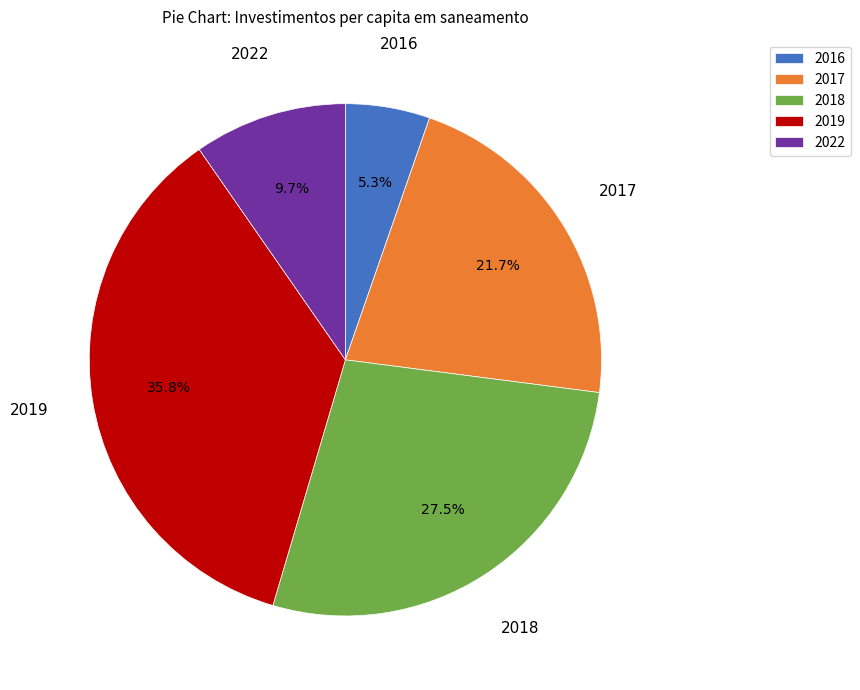

To the nearest percent, what is the average slice percentage?

20%